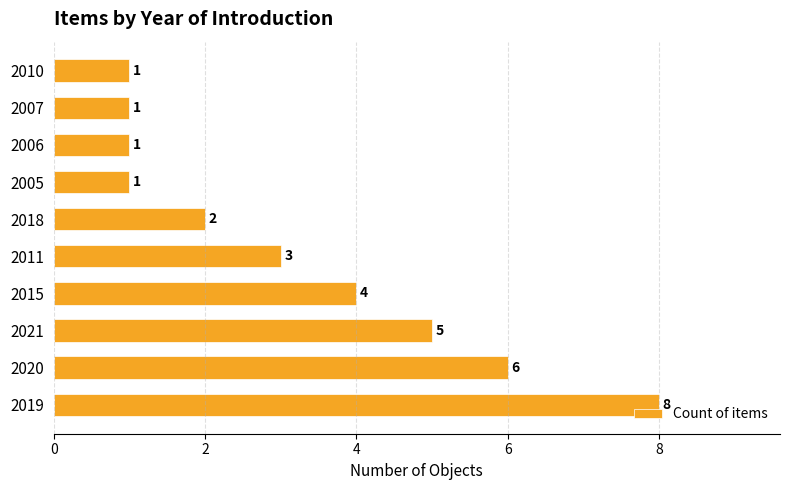

What is the smallest value displayed?

1